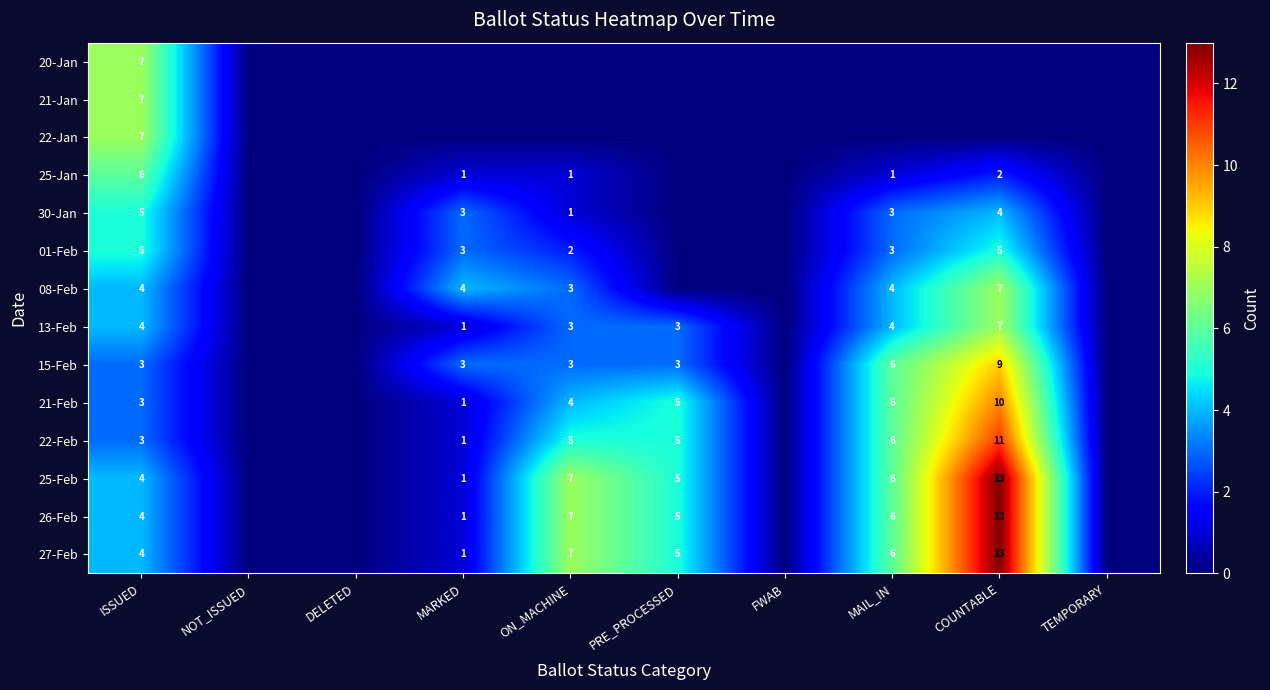

What is the spread (max minus min) of values at ISSUED?

4